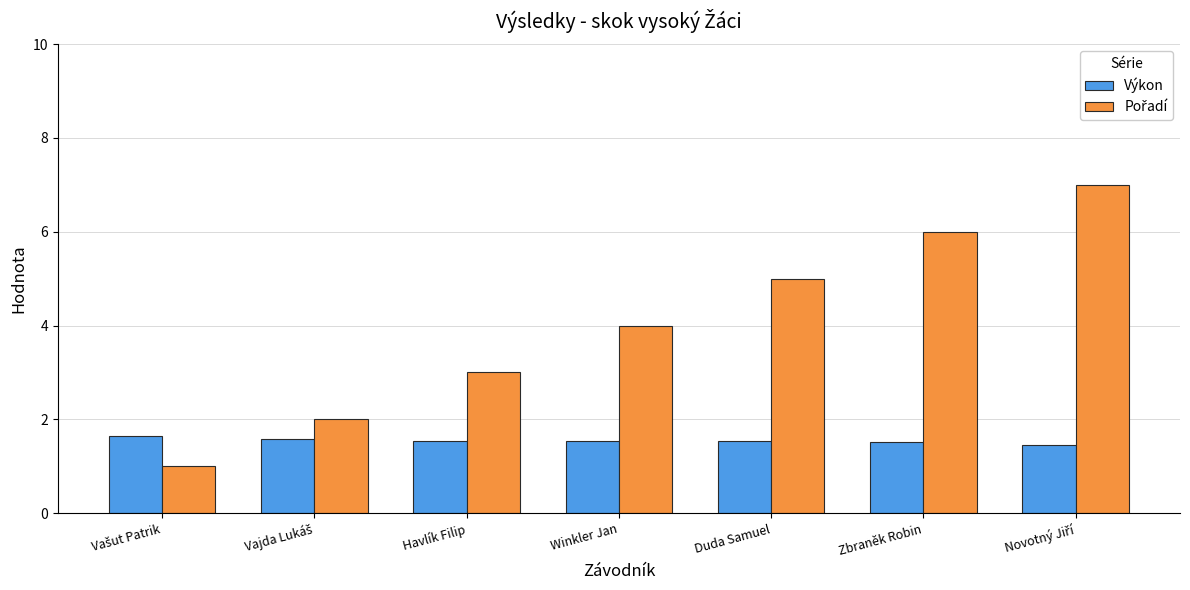

What is the approximate value of Výkon at Havlík Filip?

1.5